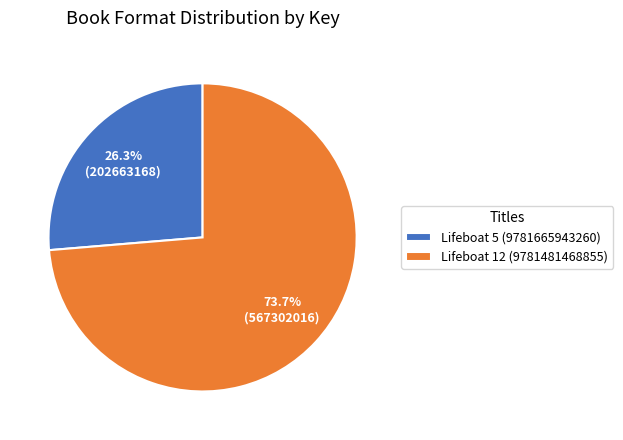

What is the largest slice in the pie chart?

Lifeboat 12 (9781481468855)